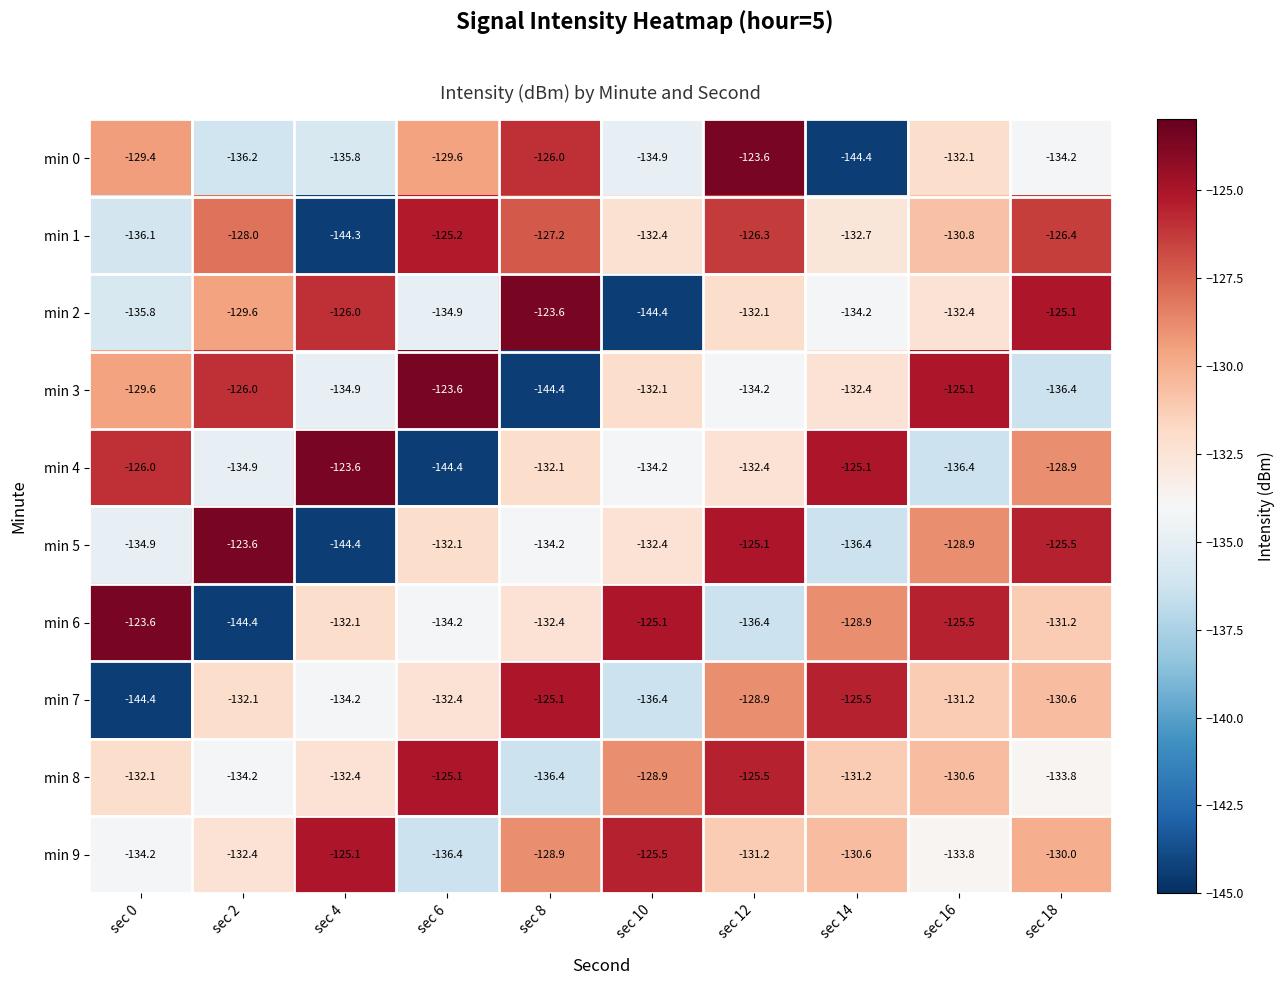

At which category is the sum across all series the highest?

sec 12